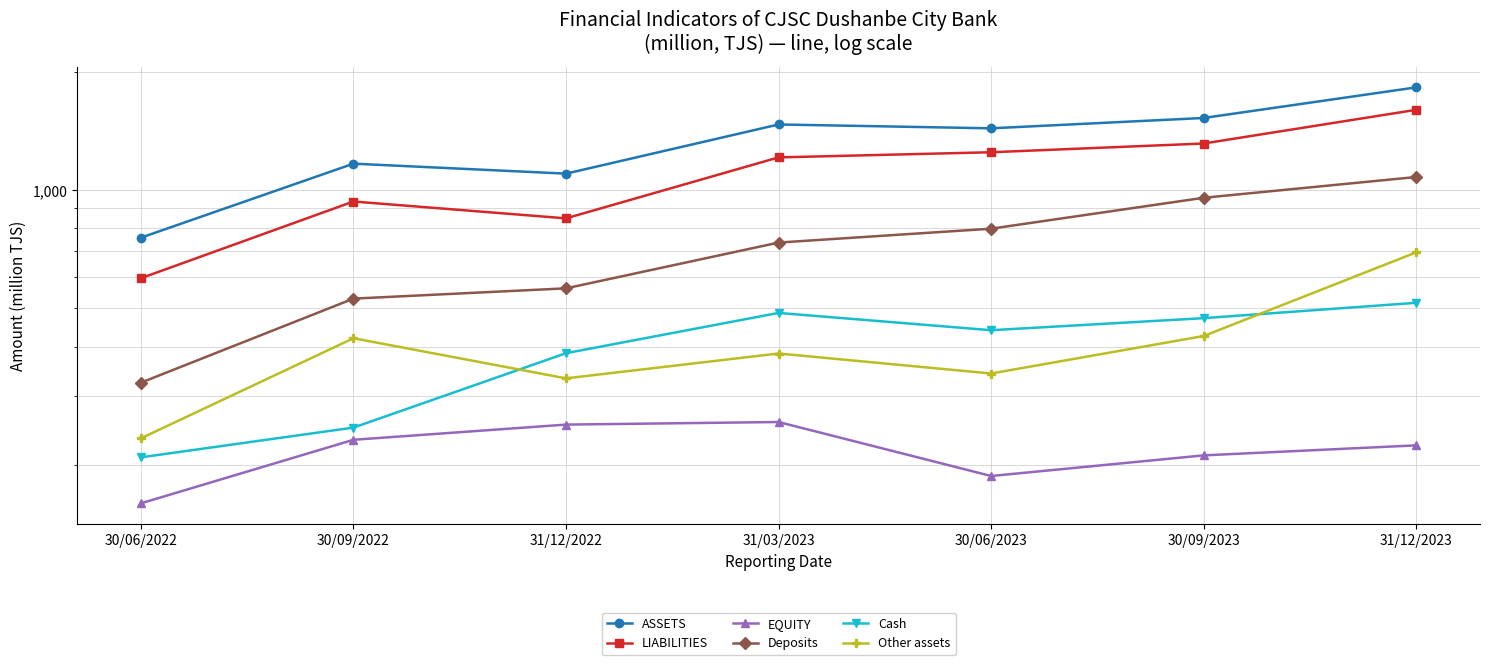

What is the difference between the Cash values at 30/09/2022 and 30/06/2023?

191.3